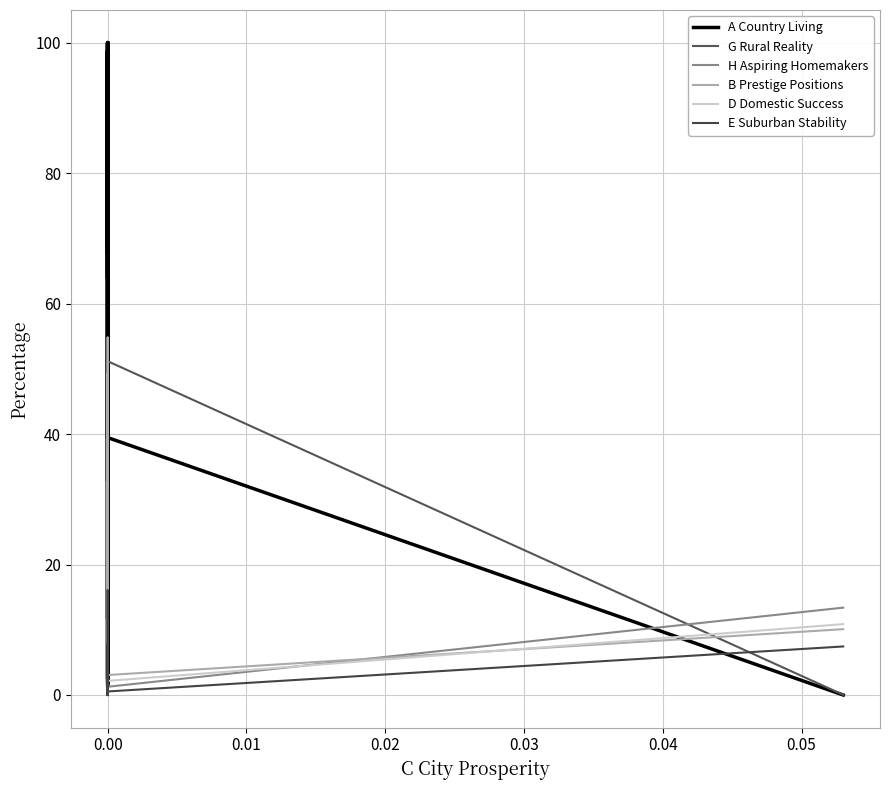

Which series has the largest total across all categories?

A Country Living